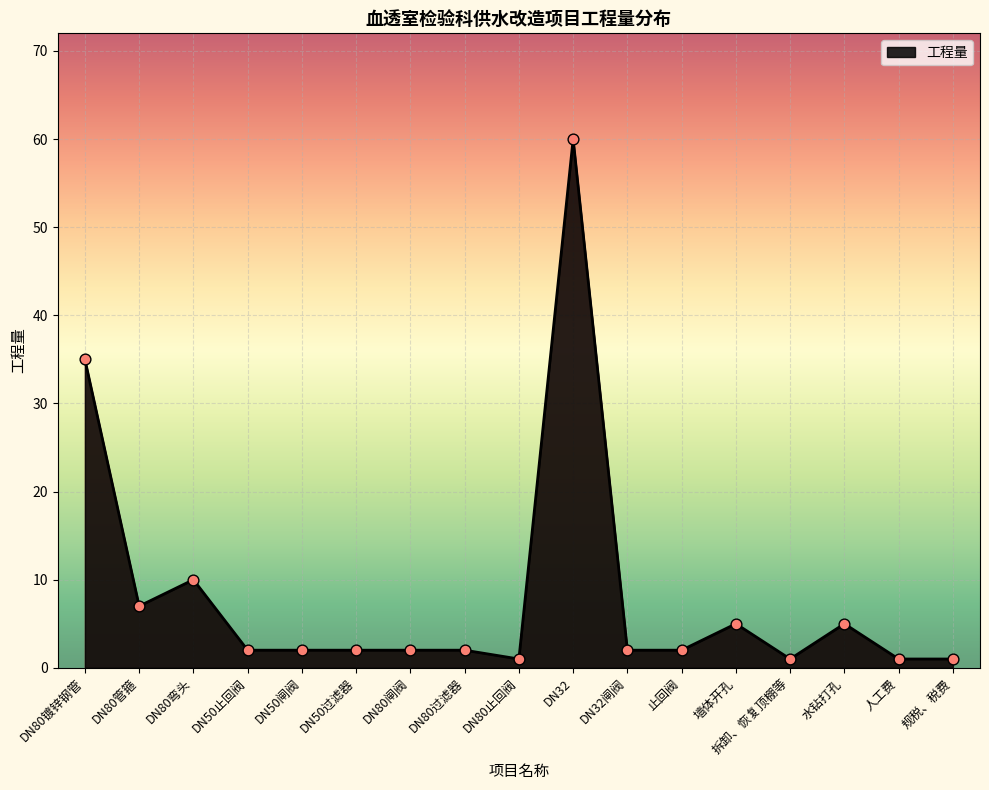

Approximately how many times larger is the value at DN80管箍 compared to 水钻打孔?

1.4